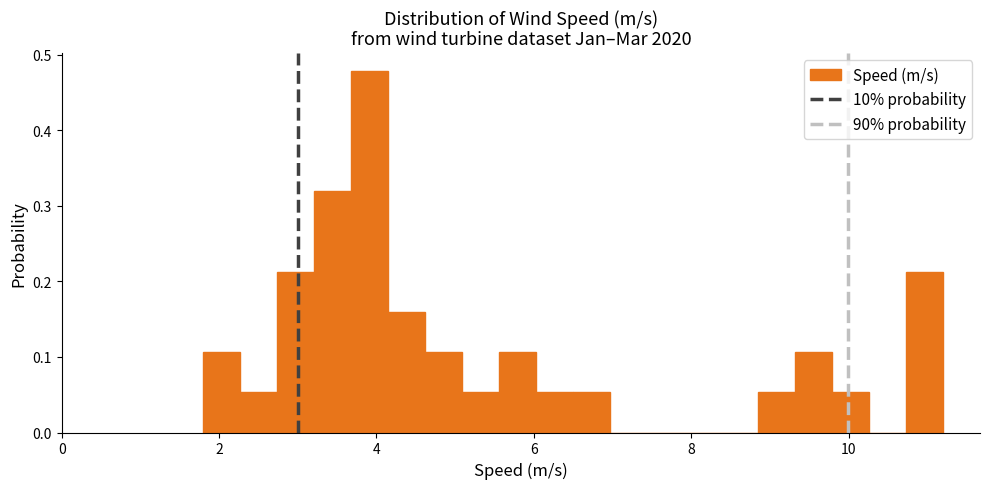

Read against the x-axis, roughly where is the centre of the tallest bar?

4.0